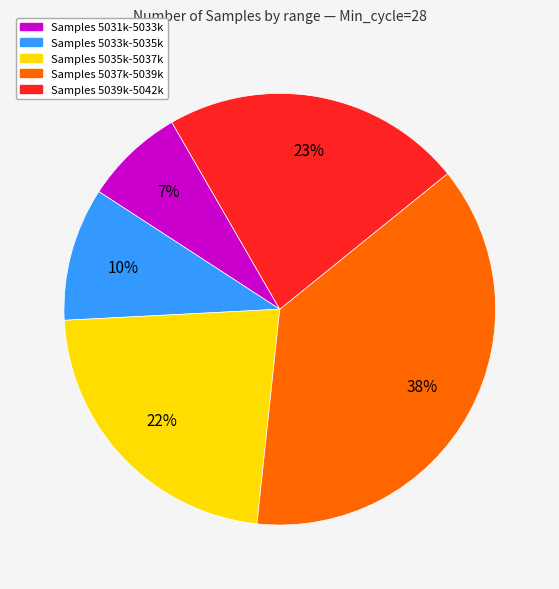

Is the sum of Samples 5037k-5039k and Samples 5031k-5033k greater than half?

No